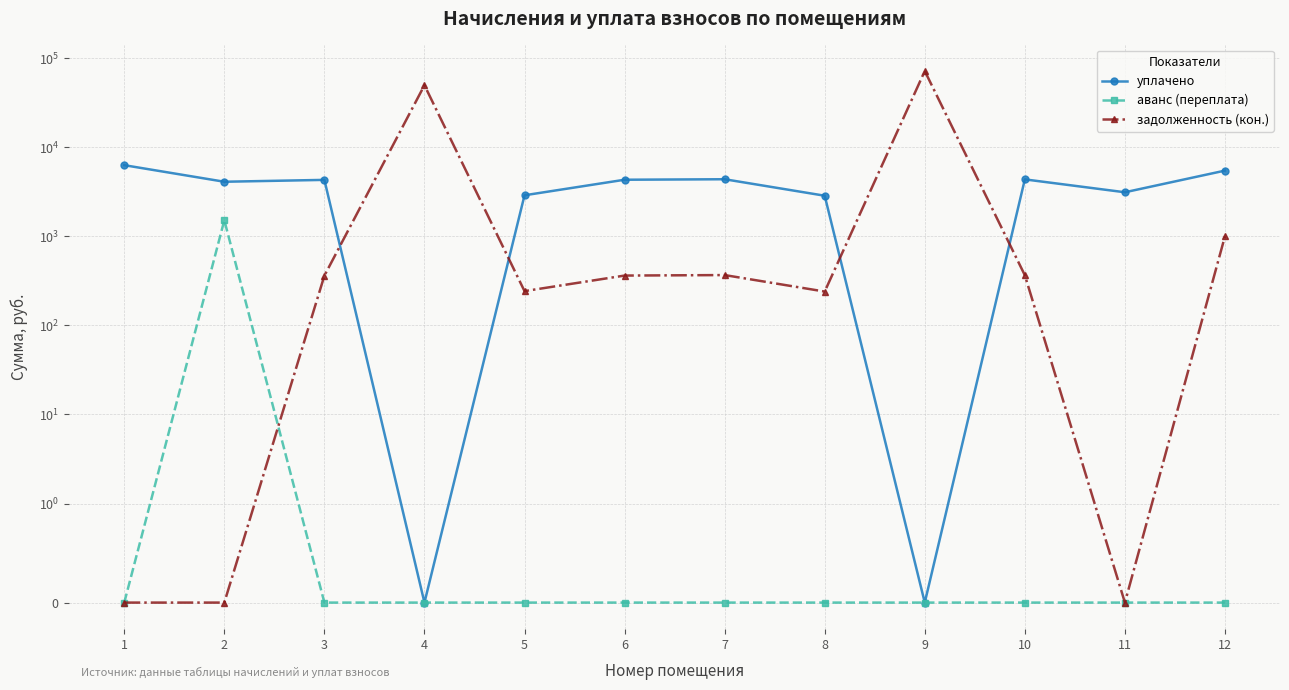

What is the value of the задолженность (кон.) point at the 6th from the left?

362.3